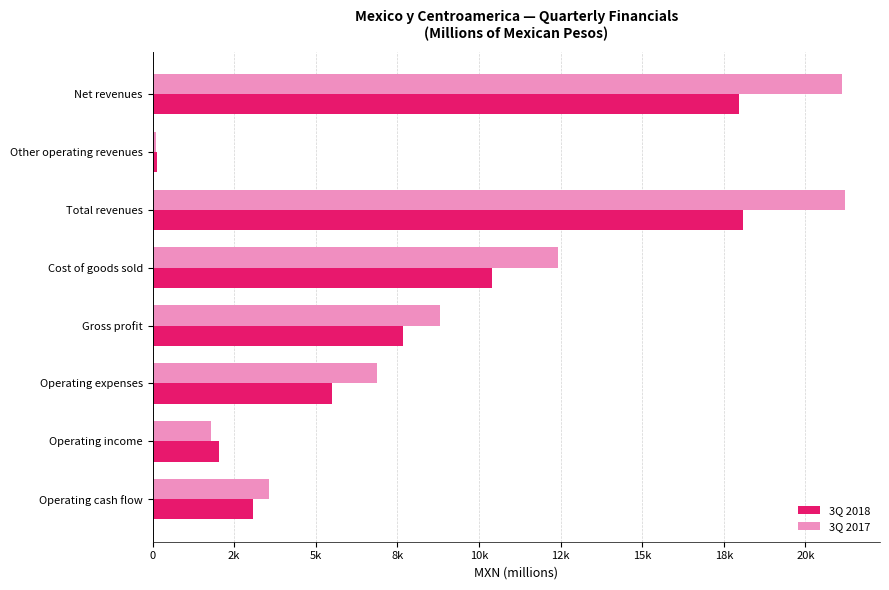

What are all the series names shown in the legend?

3Q 2018, 3Q 2017